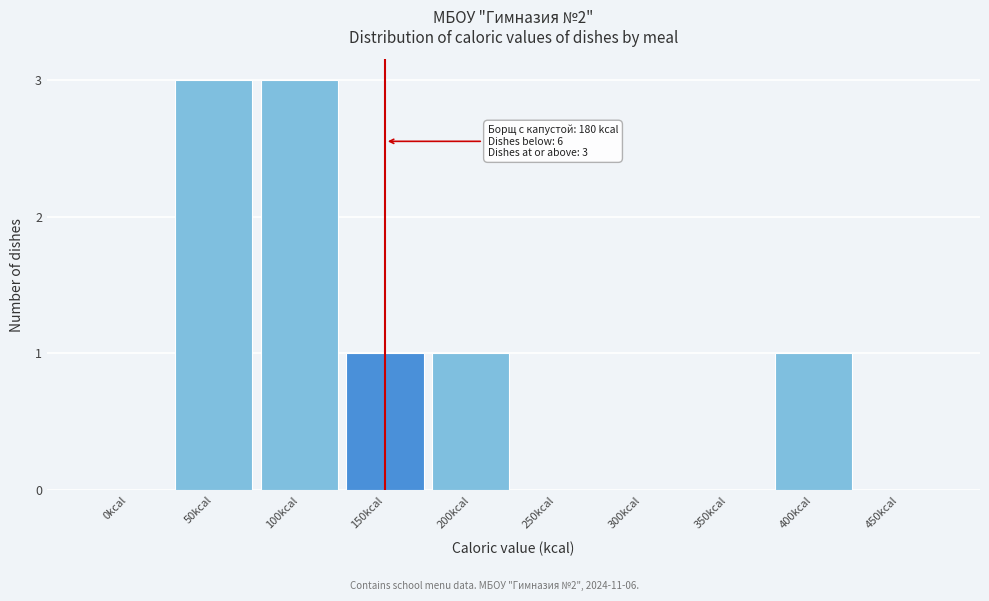

Reading left to right, extract all data points from this chart.

0kcal=0	50kcal=3	100kcal=3	150kcal=1	200kcal=1	250kcal=0	300kcal=0	350kcal=0	400kcal=1	450kcal=0